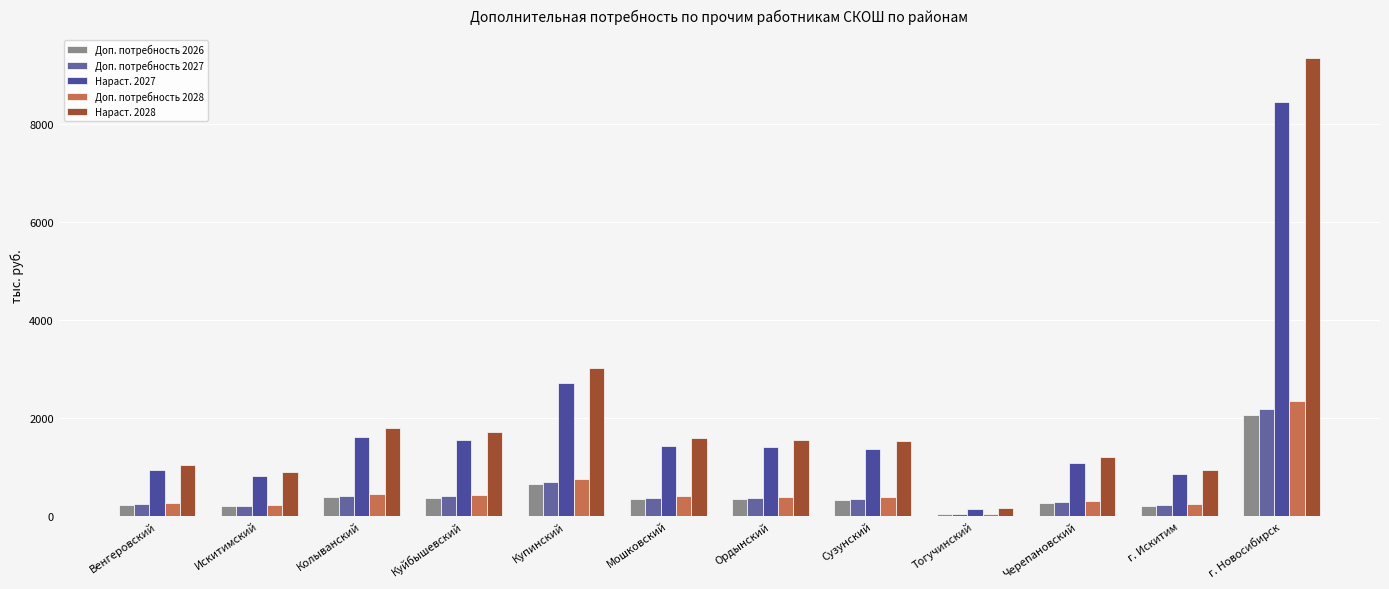

List the labels in order of Доп. потребность 2028 value, largest first.

г. Новосибирск, Купинский, Колыванский, Куйбышевский, Мошковский, Ордынский, Сузунский, Черепановский, Венгеровский, г. Искитим, Искитимский, Тогучинский